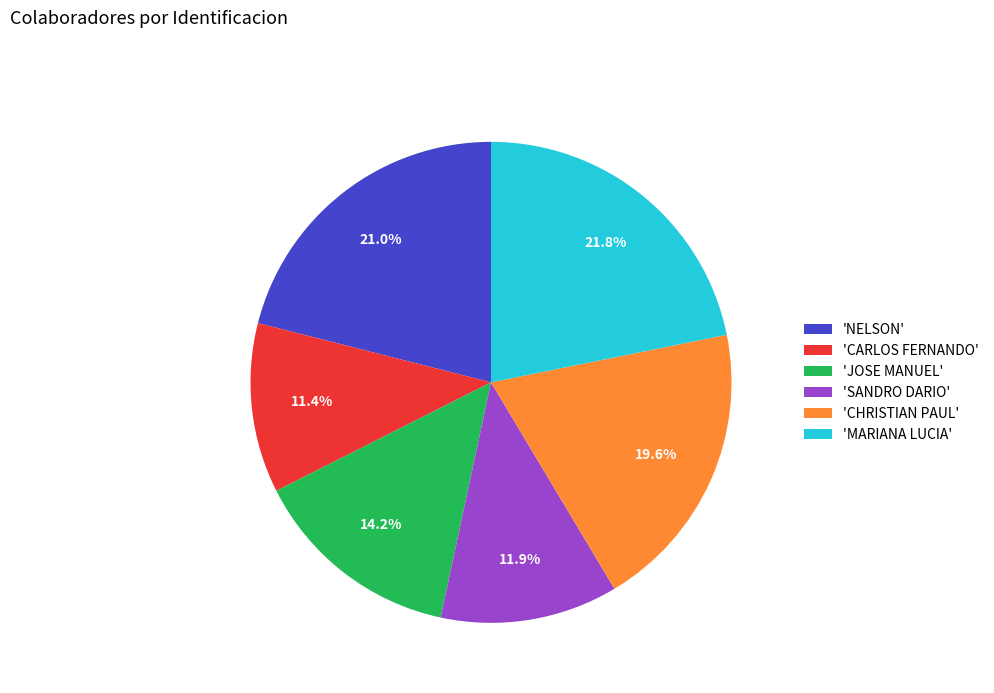

What is the ratio of the value at 'NELSON' to the value at 'MARIANA LUCIA'?

1.0